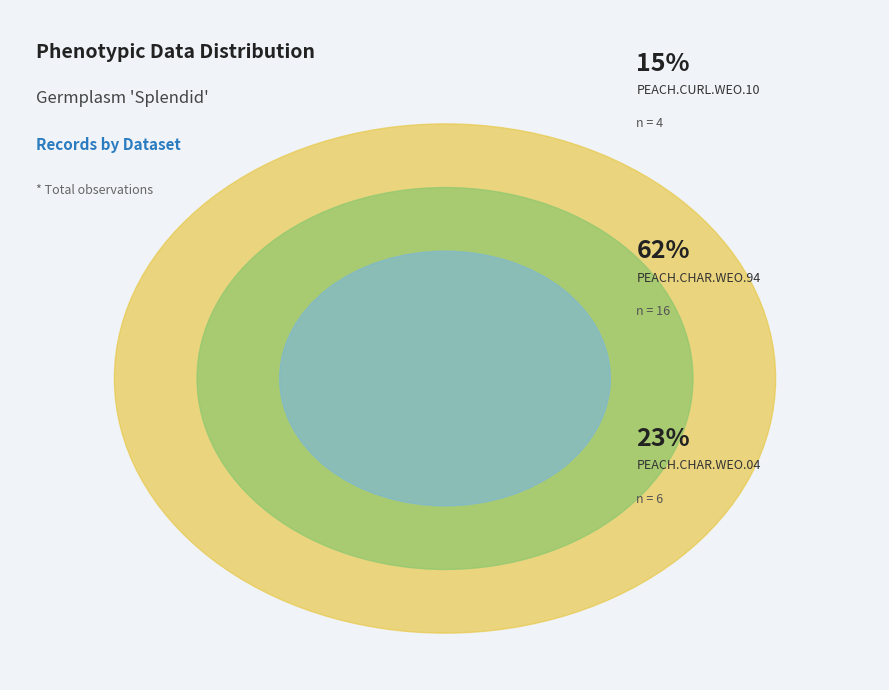

Is it true that PEACH.CHAR.WEO.94 is 73% of the pie?

False